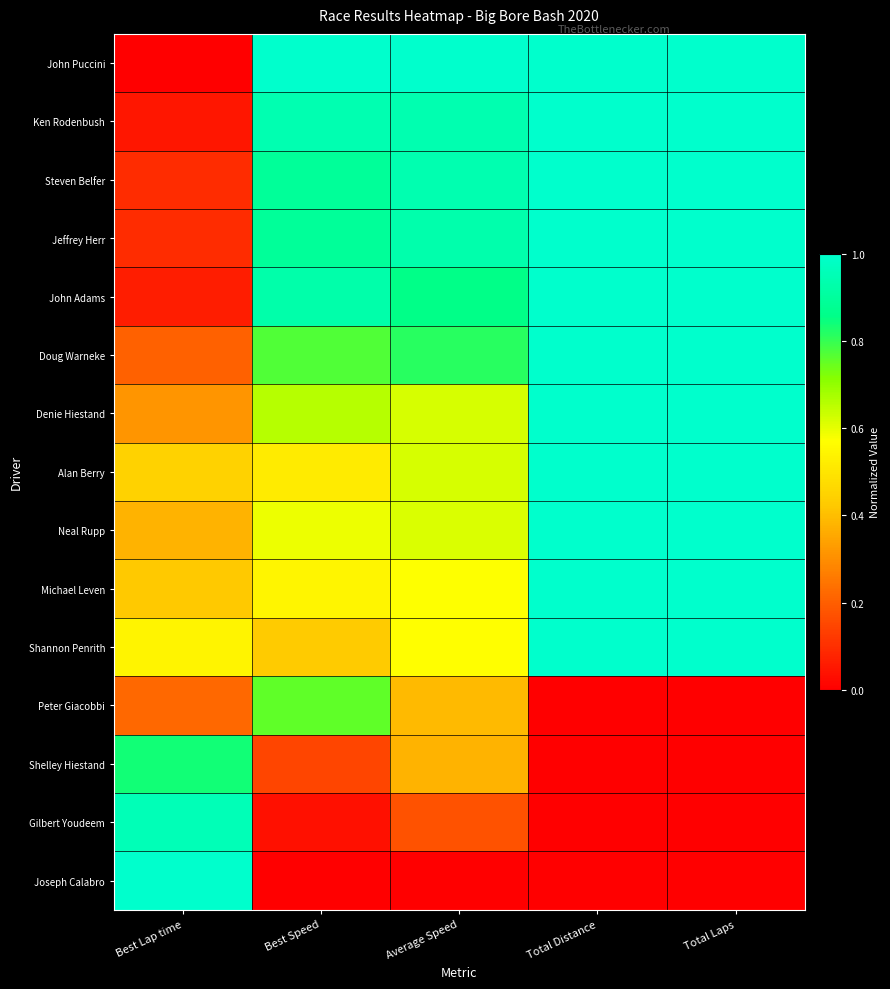

At which category is the sum across all series the highest?

Total Distance